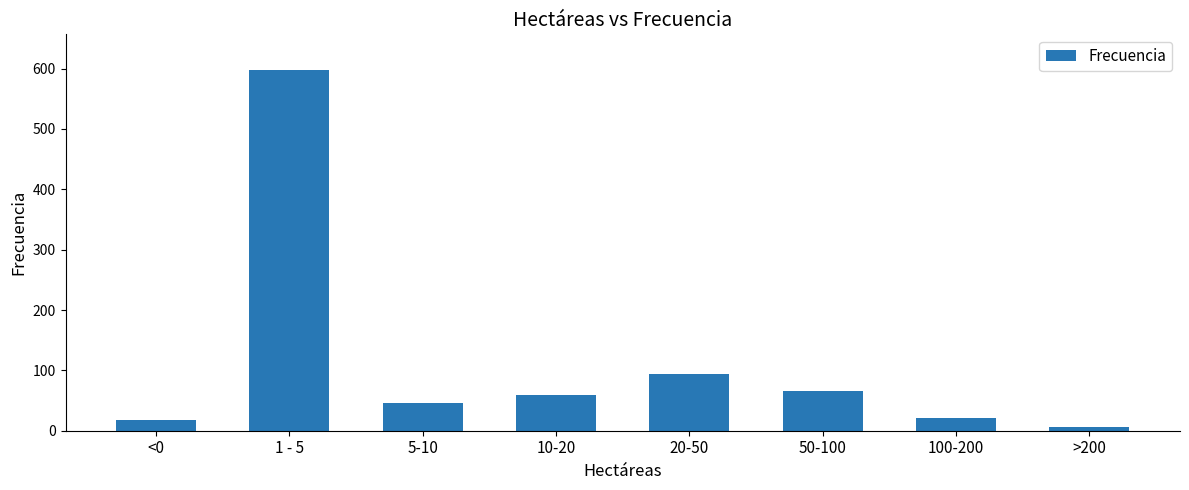

Is it true that the value at 100-200 is 21?

True